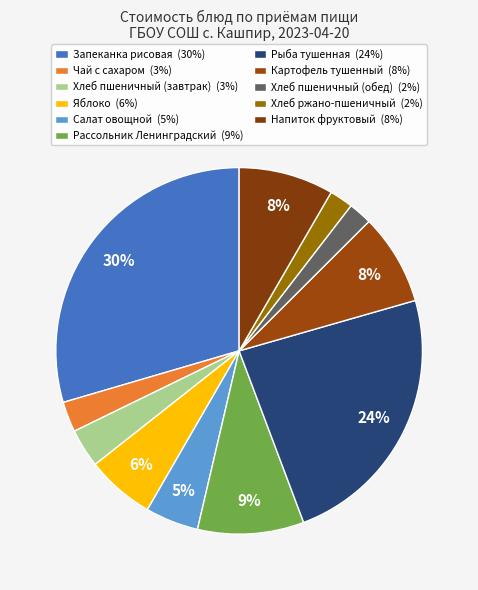

To the nearest percent, what is the average slice percentage?

9%